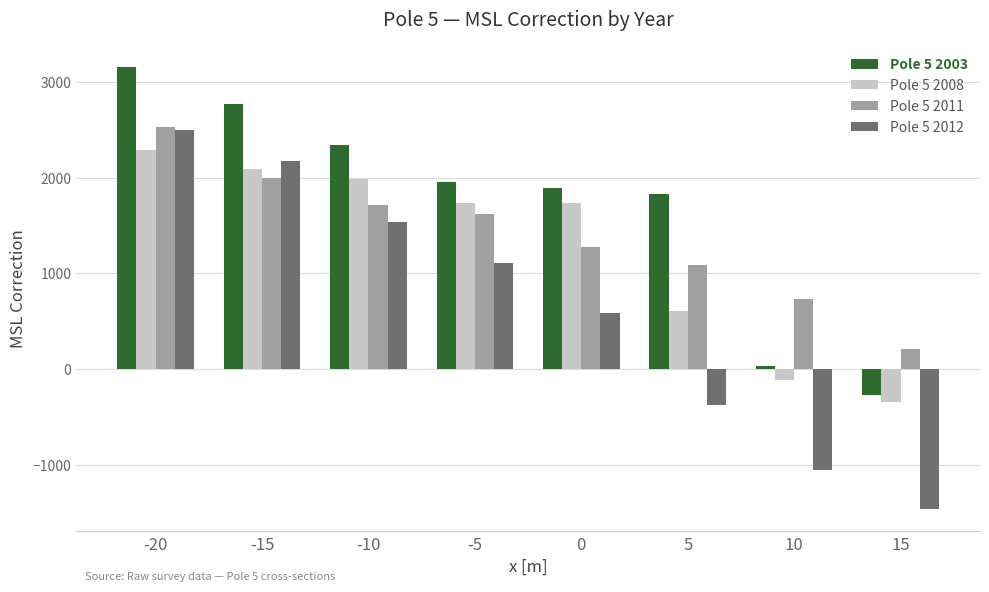

Which series has the largest range (max minus min)?

Pole 5 2012